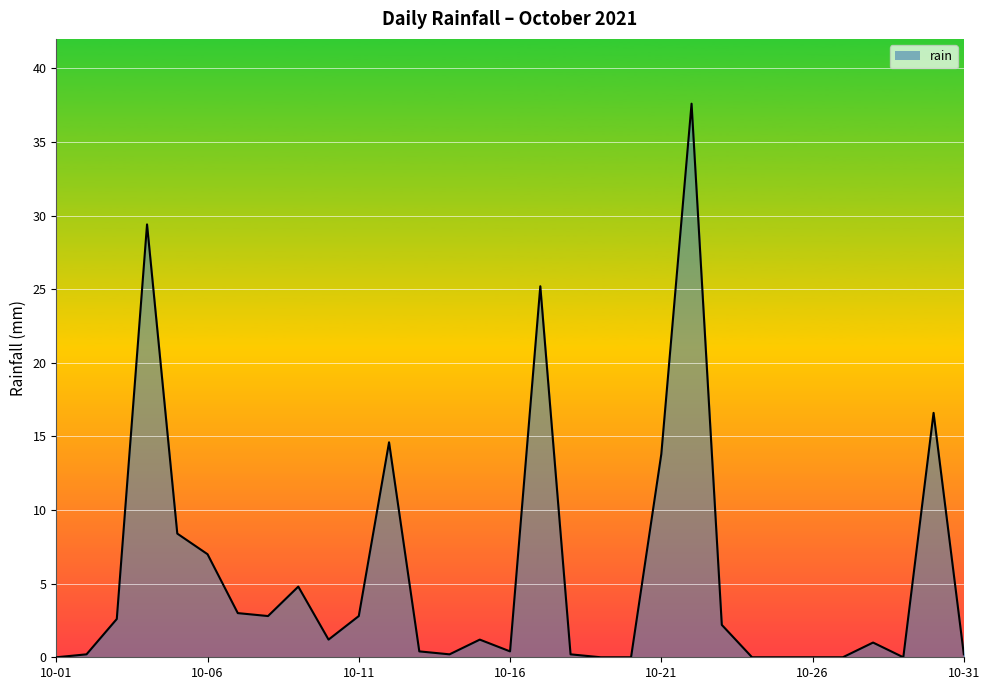

What is the maximum value shown in the chart?

37.6